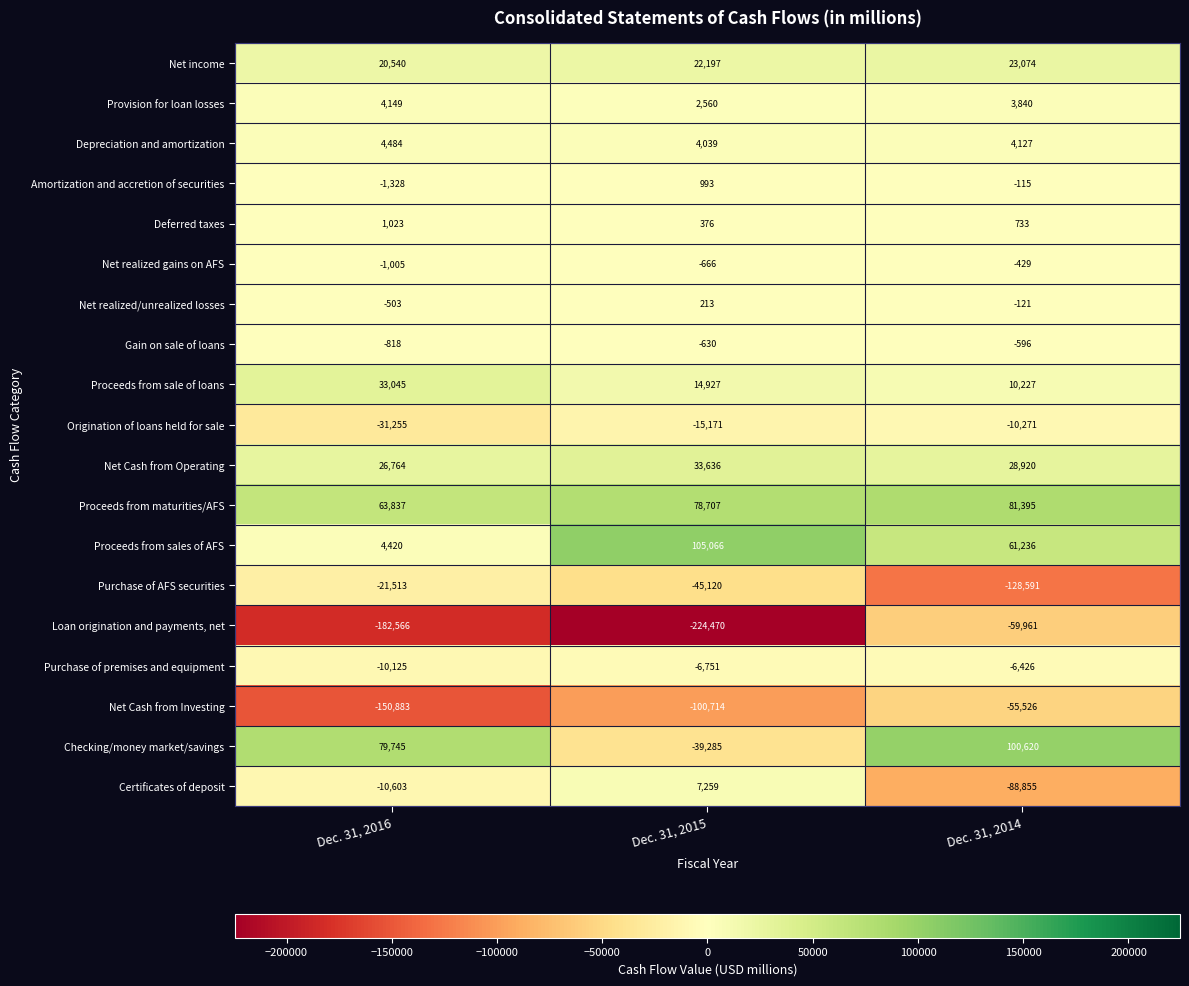

The Amortization and accretion of securities series shows 993 at Dec. 31, 2015. True or false?

True